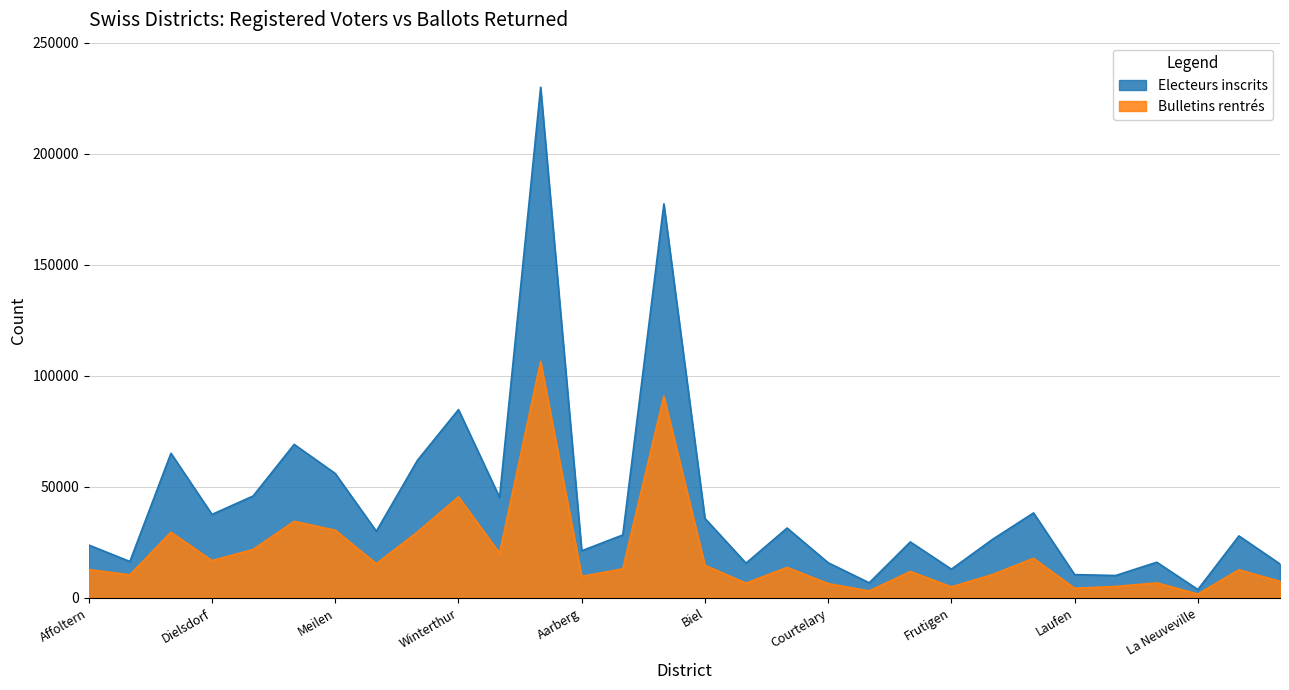

At Burgdorf, list the series in order from smallest to largest.

Bulletins rentrés, Electeurs inscrits